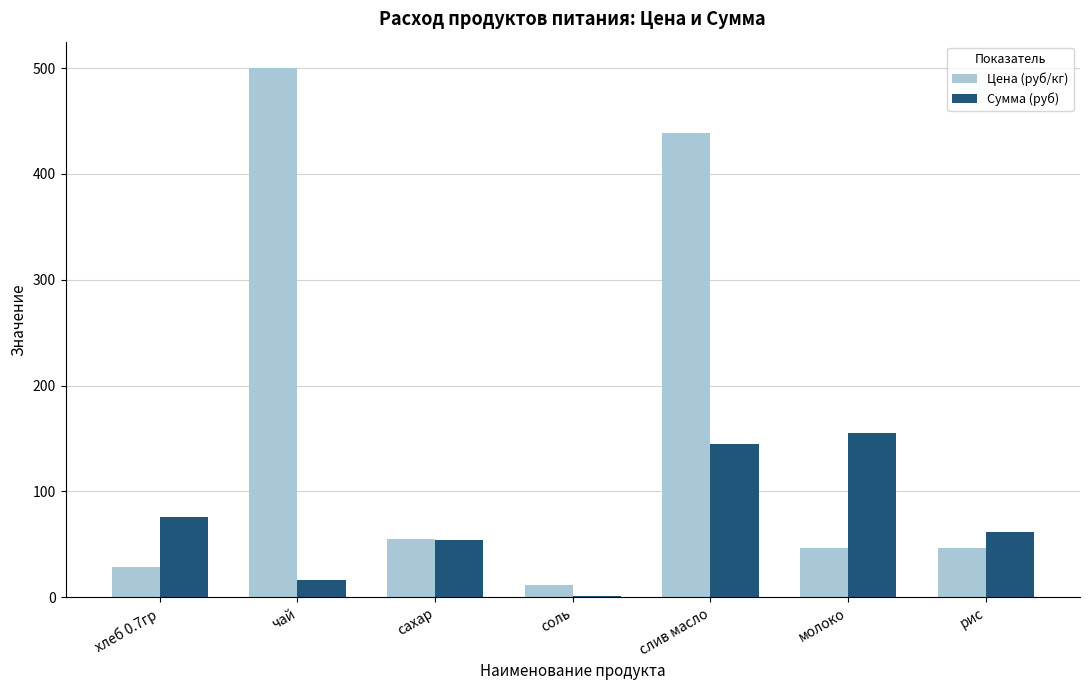

Between соль and слив масло, which series saw the biggest shift?

Цена (руб/кг)